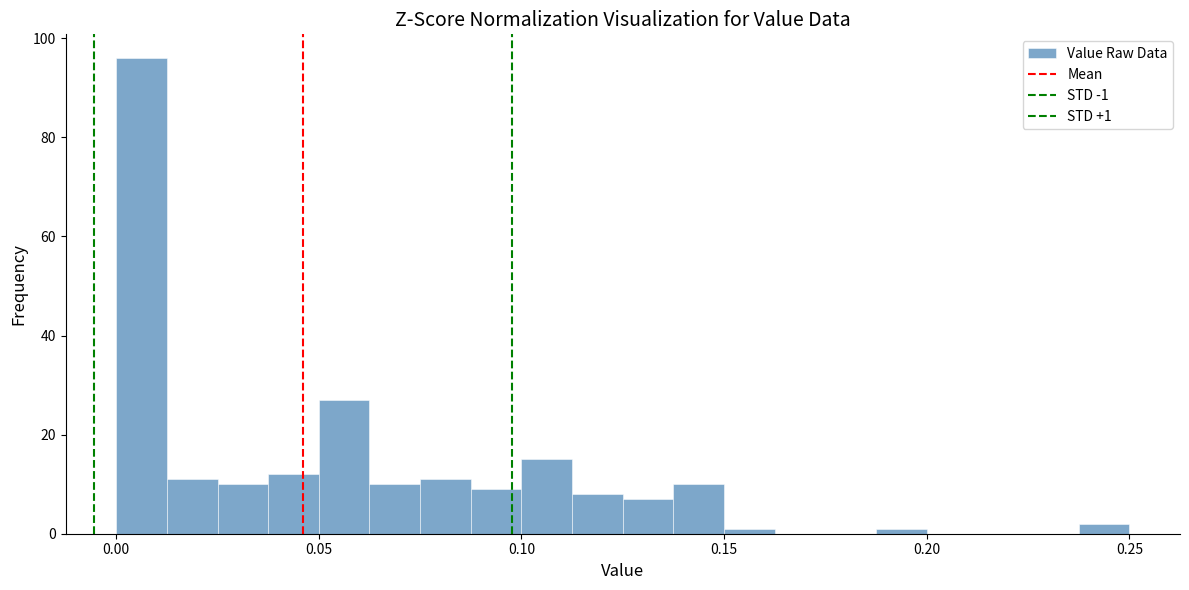

Read against the x-axis, roughly where is the centre of the tallest bar?

0.005